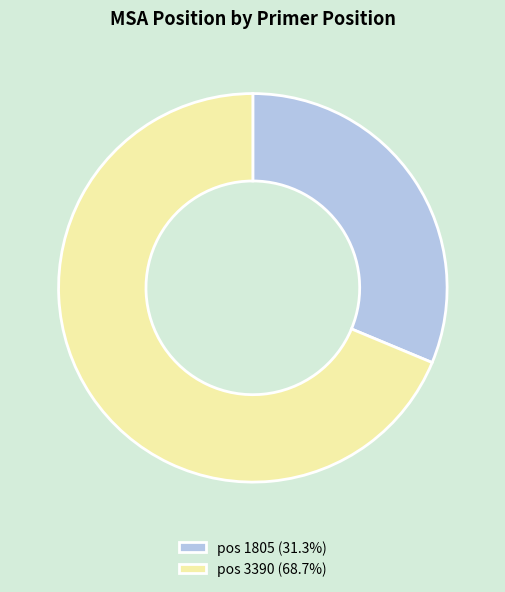

Is the sum of pos 3390 (68.7%) and pos 1805 (31.3%) greater than half?

Yes